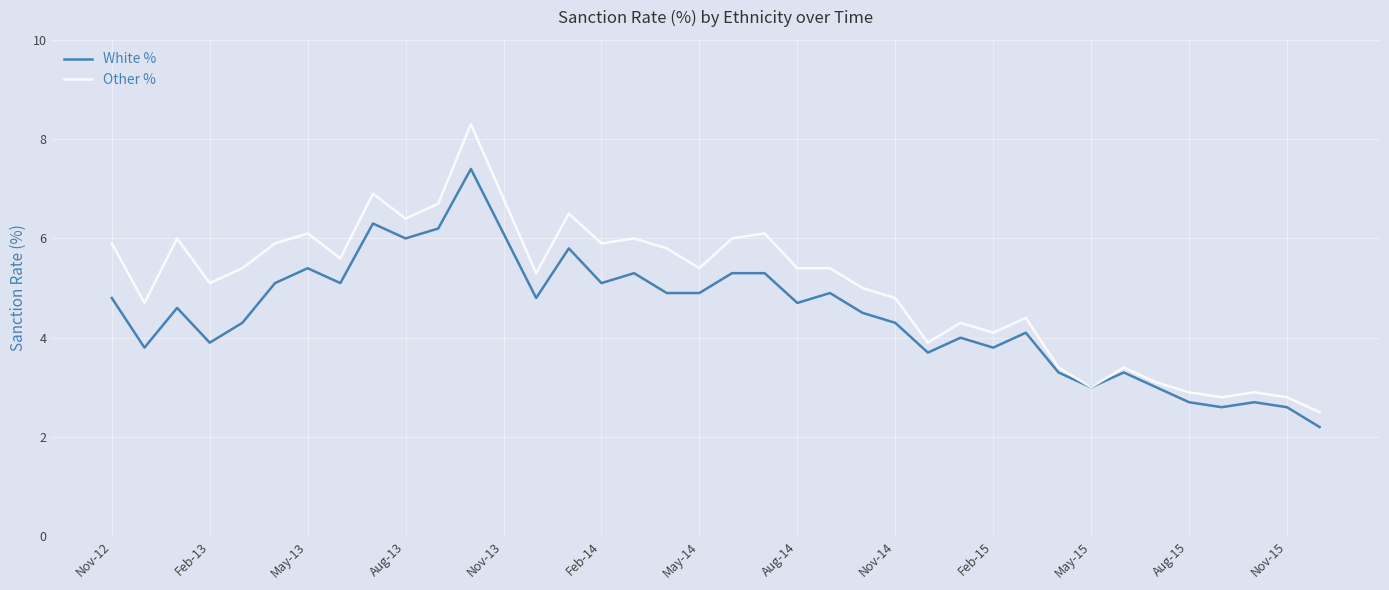

Which series has the largest total across all categories?

Other %